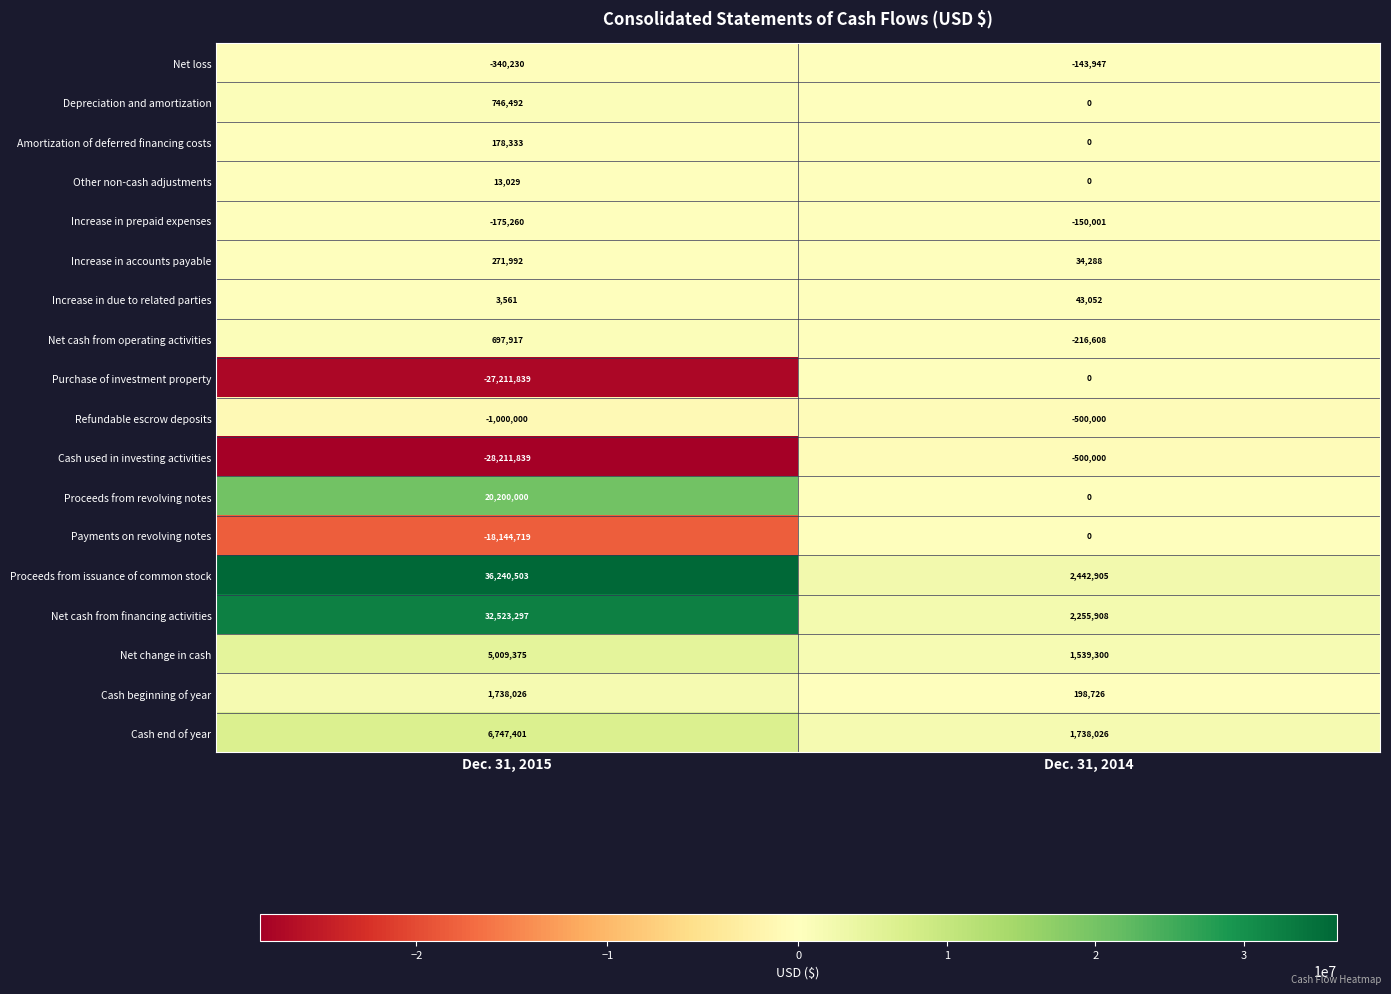

What is the approximate value of Increase in prepaid expenses at Dec. 31, 2014?

-150001